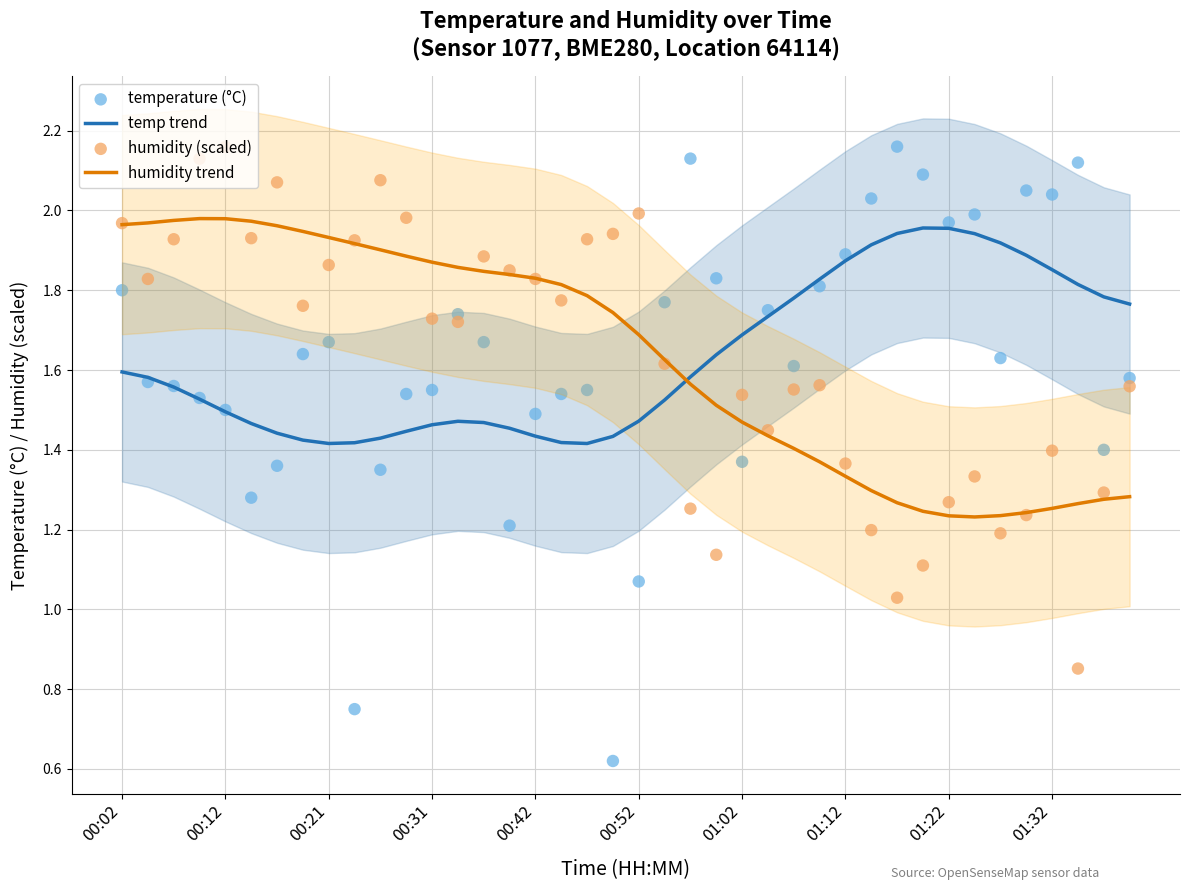

Is the value of humidity (scaled) at 15 greater than the value of humidity trend at 15?

Yes